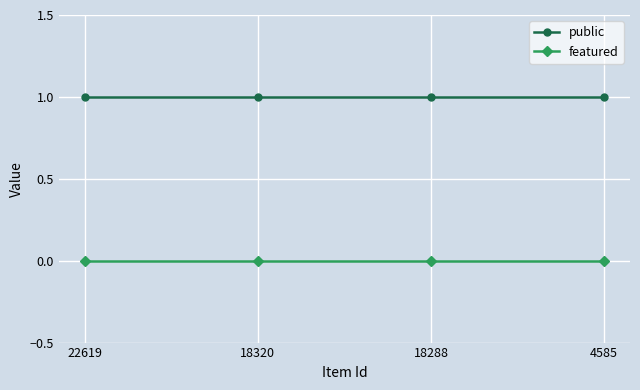

Count the number of data series in this chart.

2